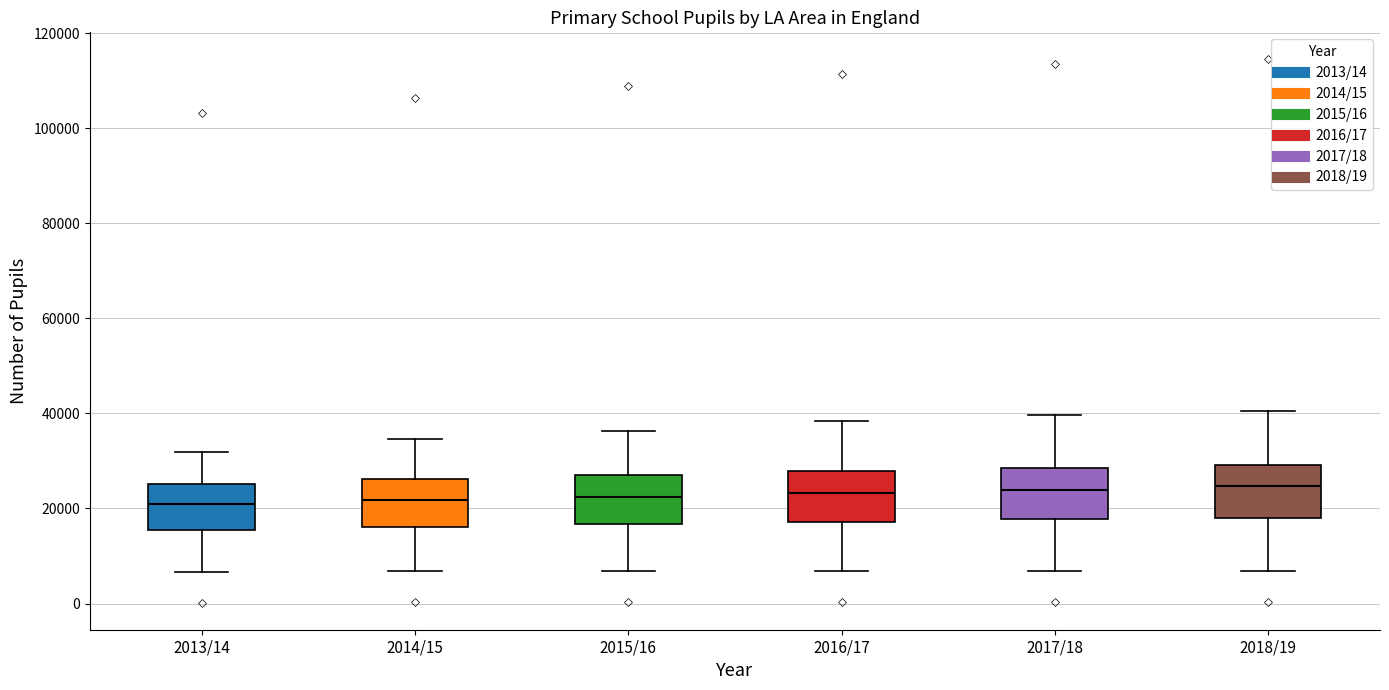

Where does the median line of the box for 2017/18 sit on the y-axis? The values are not printed on the chart, so give them approximately, as read against the axis.

24000